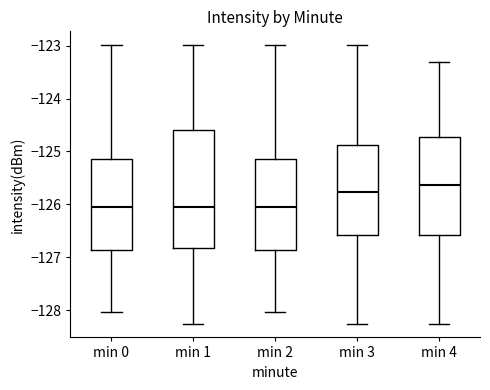

Reading left to right, transcribe this box plot: for each box, give where its median line is, the range the box spans, and where its two whiskers end, as read against the y-axis. The values are not printed on the chart, so give them approximately, as read against the axis.

min 0: median -126.1, box -126.9 to -125.1, whiskers -128.0 to -123.0
min 1: median -126.1, box -126.8 to -124.6, whiskers -128.2 to -123.0
min 2: median -126.1, box -126.9 to -125.1, whiskers -128.0 to -123.0
min 3: median -125.8, box -126.6 to -124.9, whiskers -128.2 to -123.0
min 4: median -125.6, box -126.6 to -124.7, whiskers -128.2 to -123.3